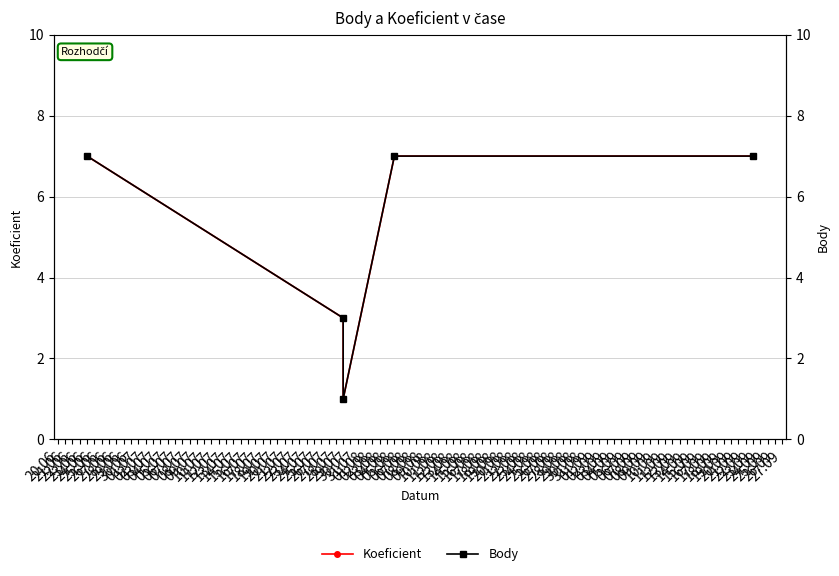

What is the label of the 5th point from the right?

24.06